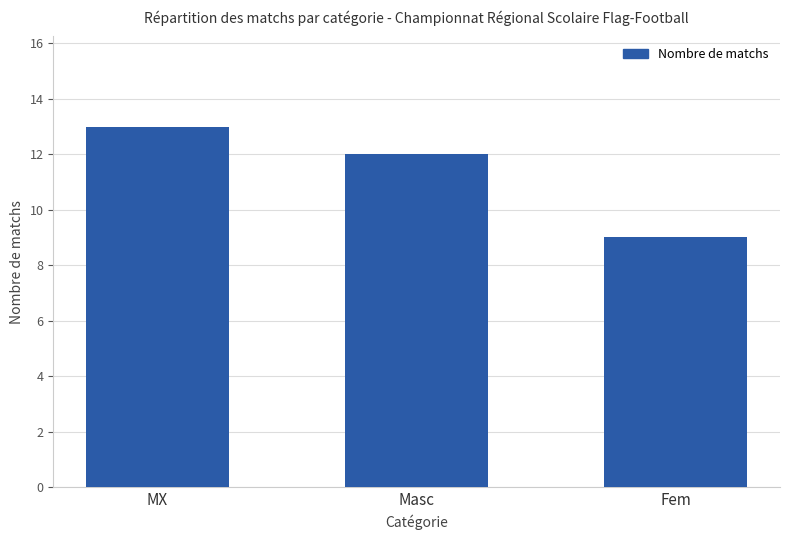

What position from the left is Fem?

3